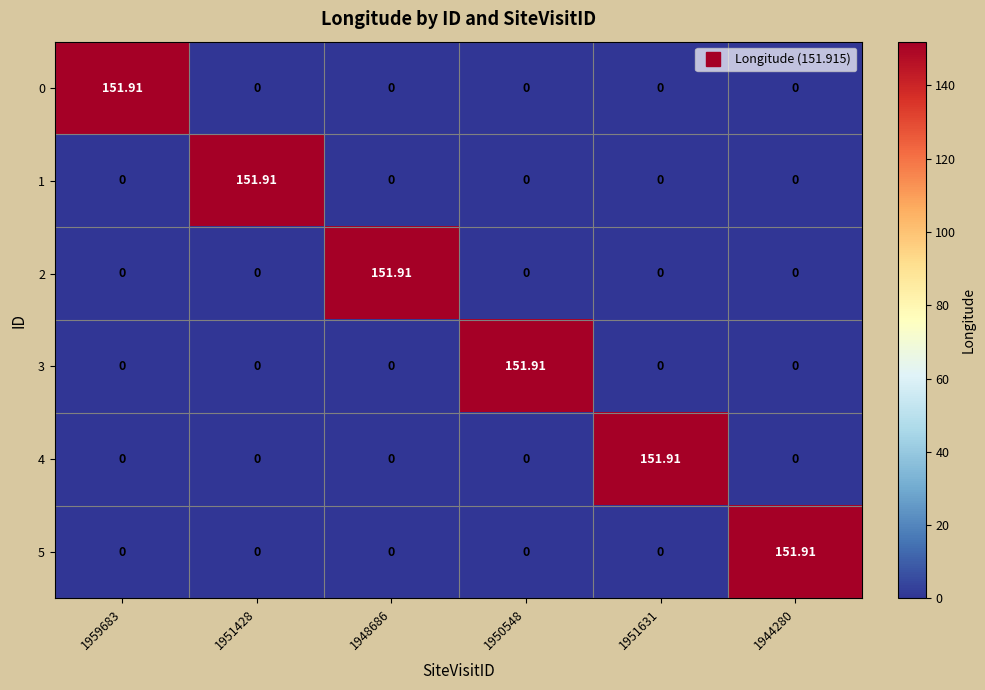

What is the maximum value shown in the chart?

151.9